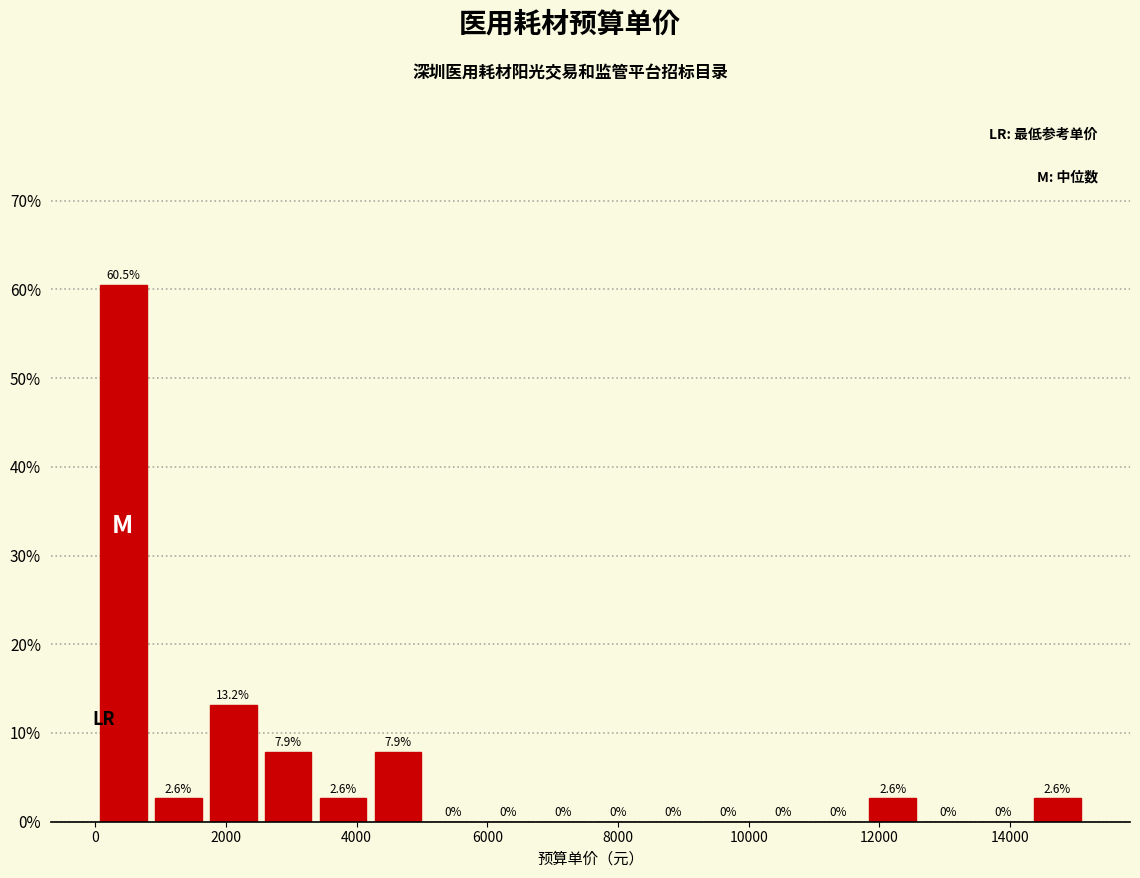

Which range on the x-axis has the tallest bar?

0 to 800